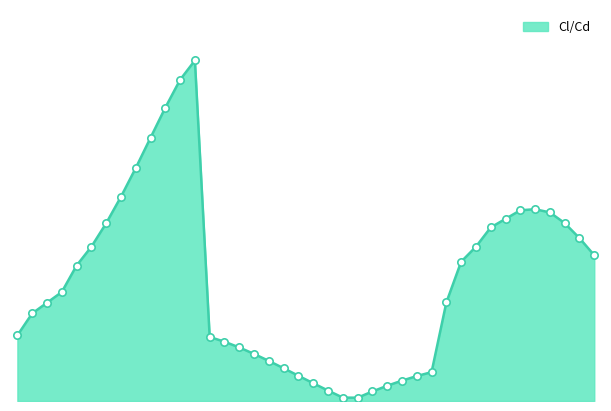

Is this an area chart (filled region under the line)?

Yes